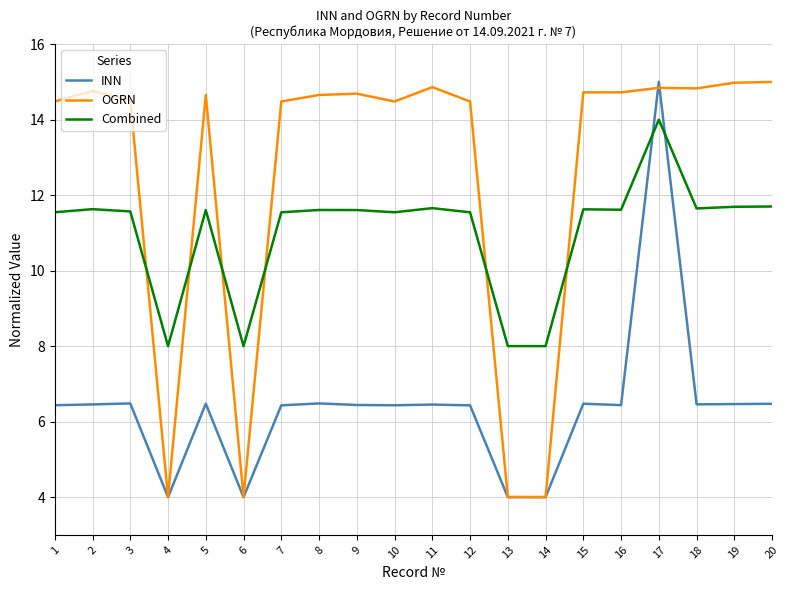

What is the sum of the OGRN values at 2 and 12?

29.2